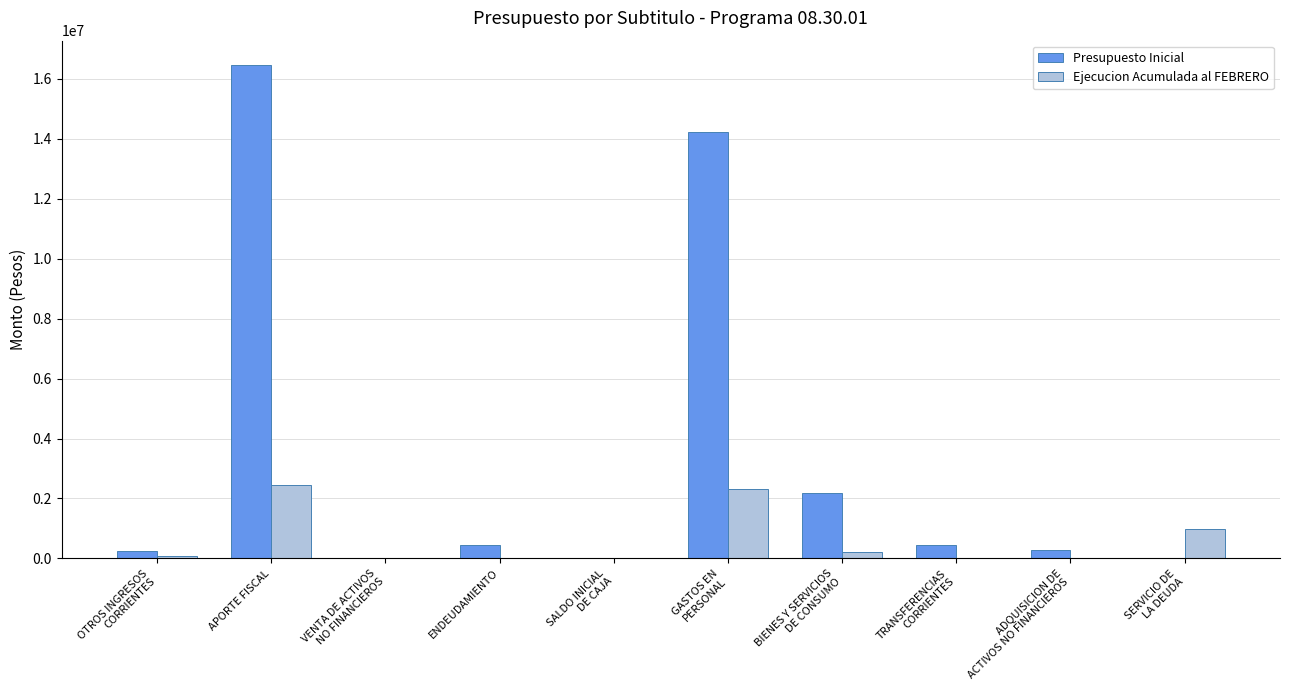

What is the maximum value for Ejecucion Acumulada al FEBRERO?

2461062